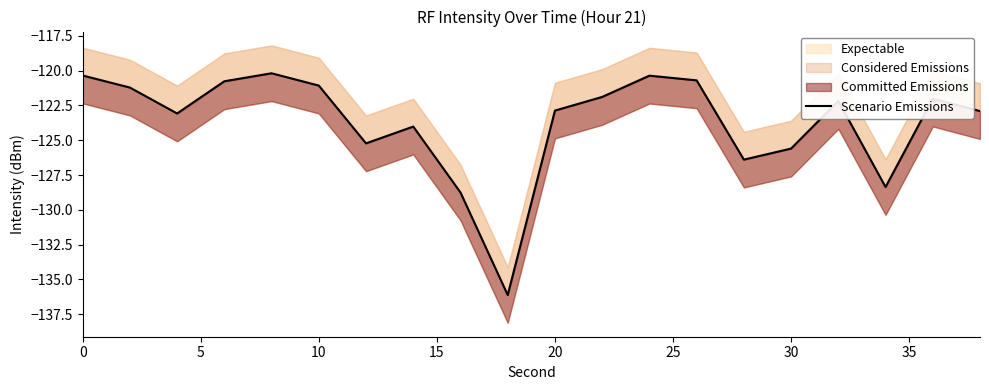

How many lines are shown in the chart?

1